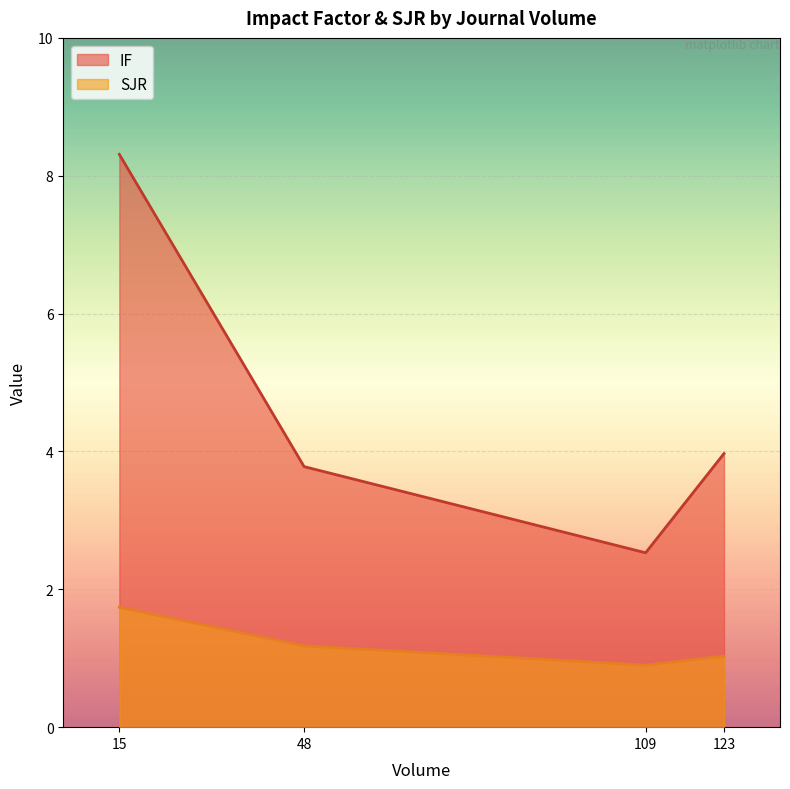

What is the total value across all series at 109?

3.4